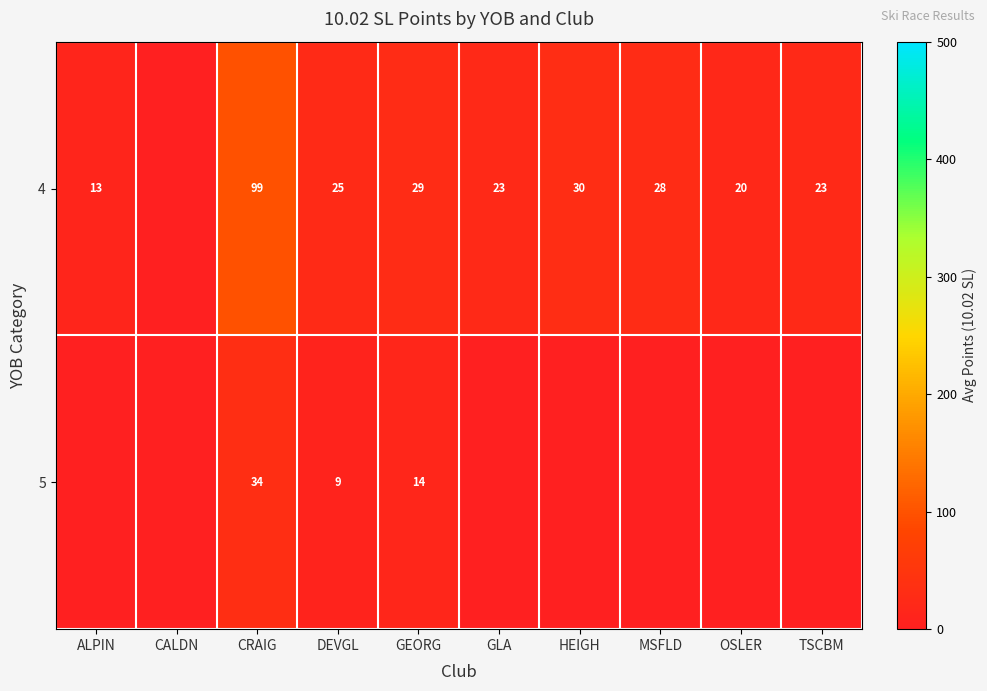

What is the total value across all series at MSFLD?

28.0